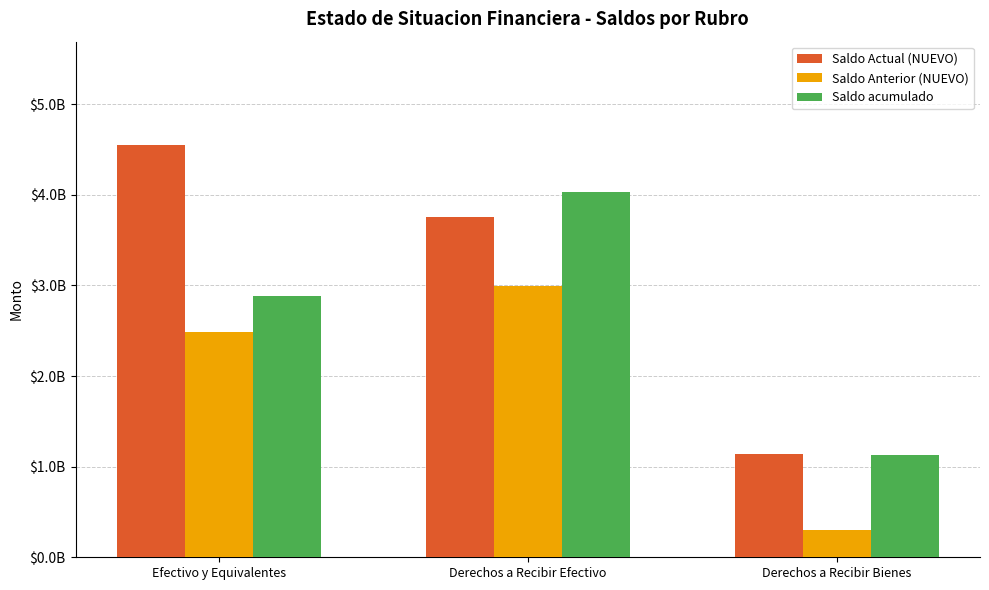

What are all the series names shown in the legend?

Saldo Actual (NUEVO), Saldo Anterior (NUEVO), Saldo acumulado